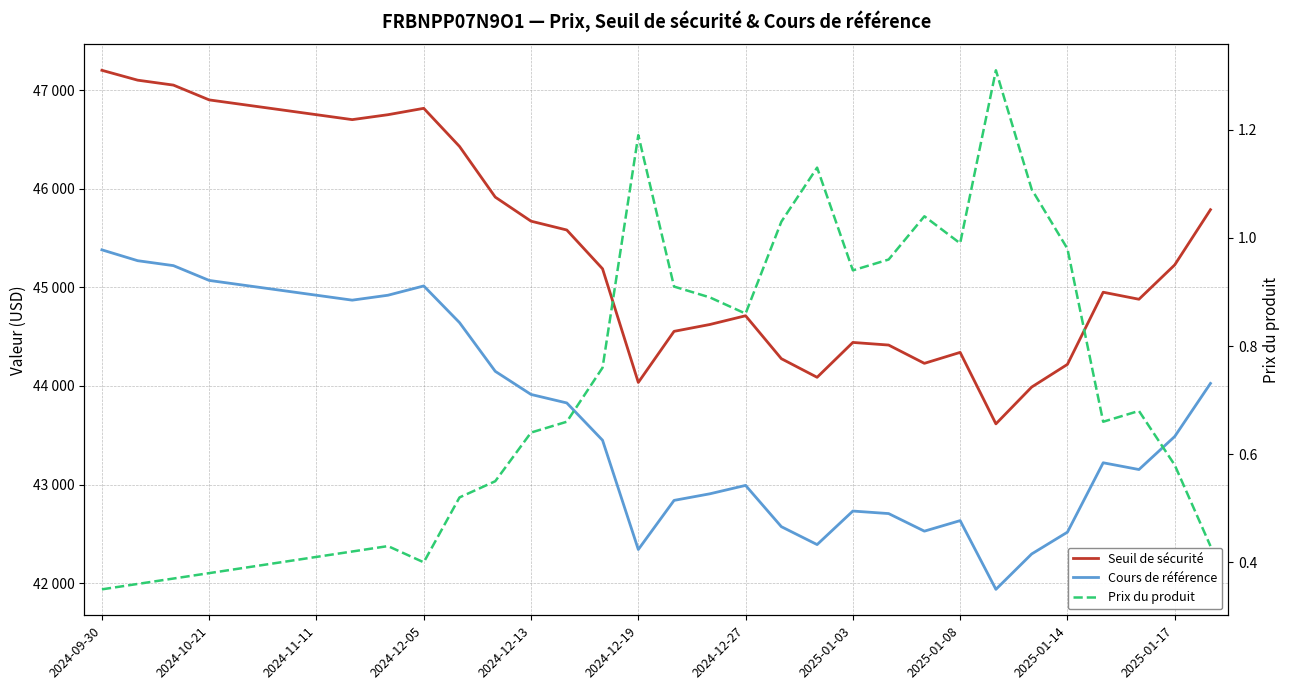

What is the spread (max minus min) of values at 2024-12-13?

45670.0